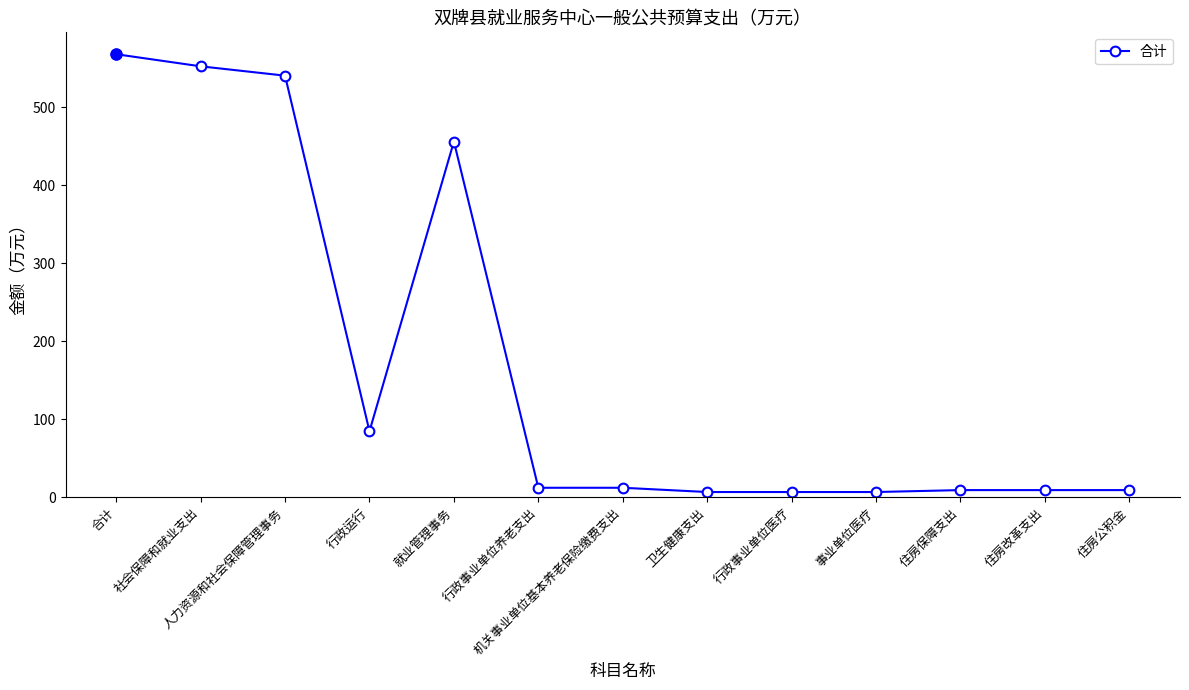

What is the difference between the maximum and minimum values?

561.6